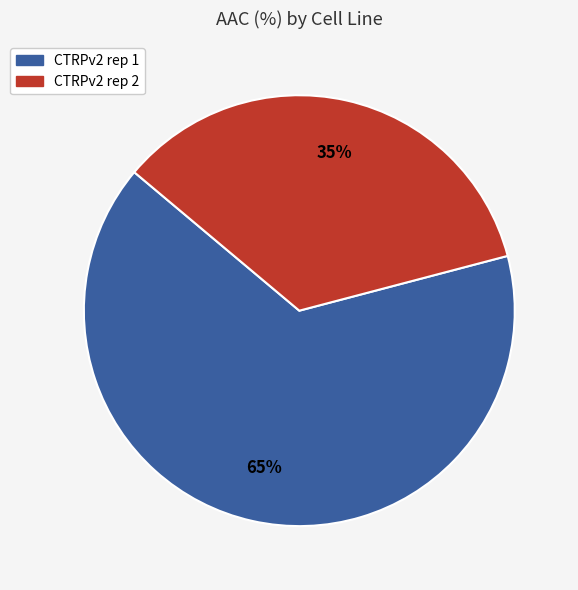

What is the majority slice?

CTRPv2 rep 1